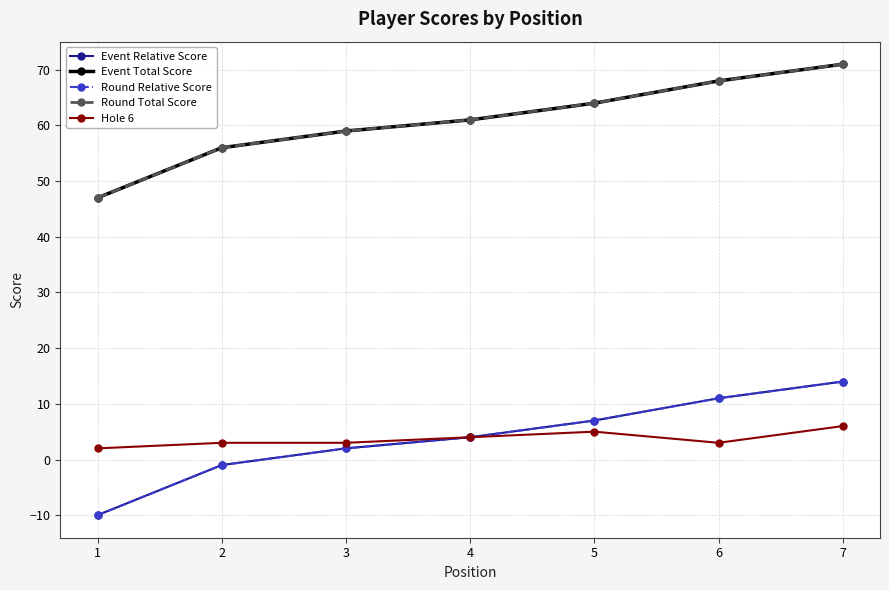

Does the chart have visible grid lines?

Yes